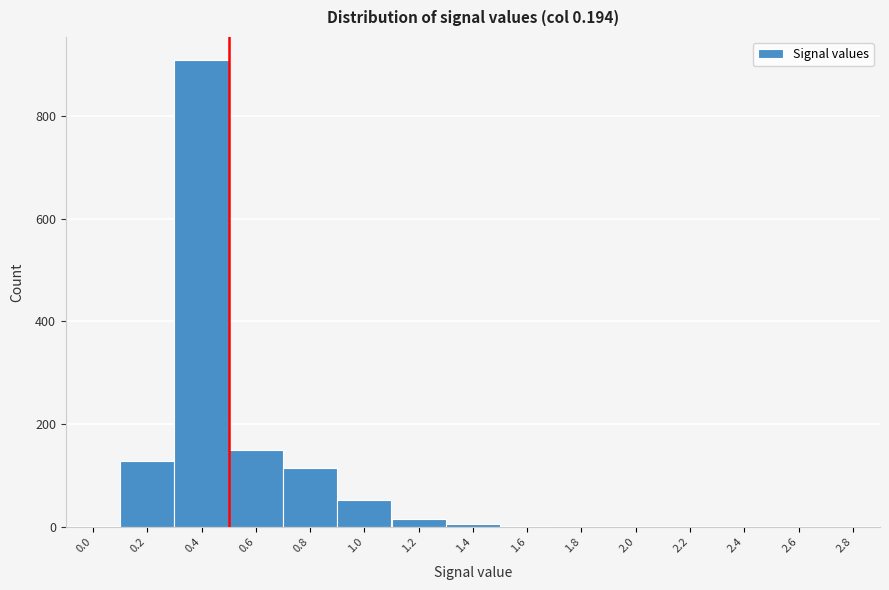

What is the change in value from 0.2 to 2.6?

-128